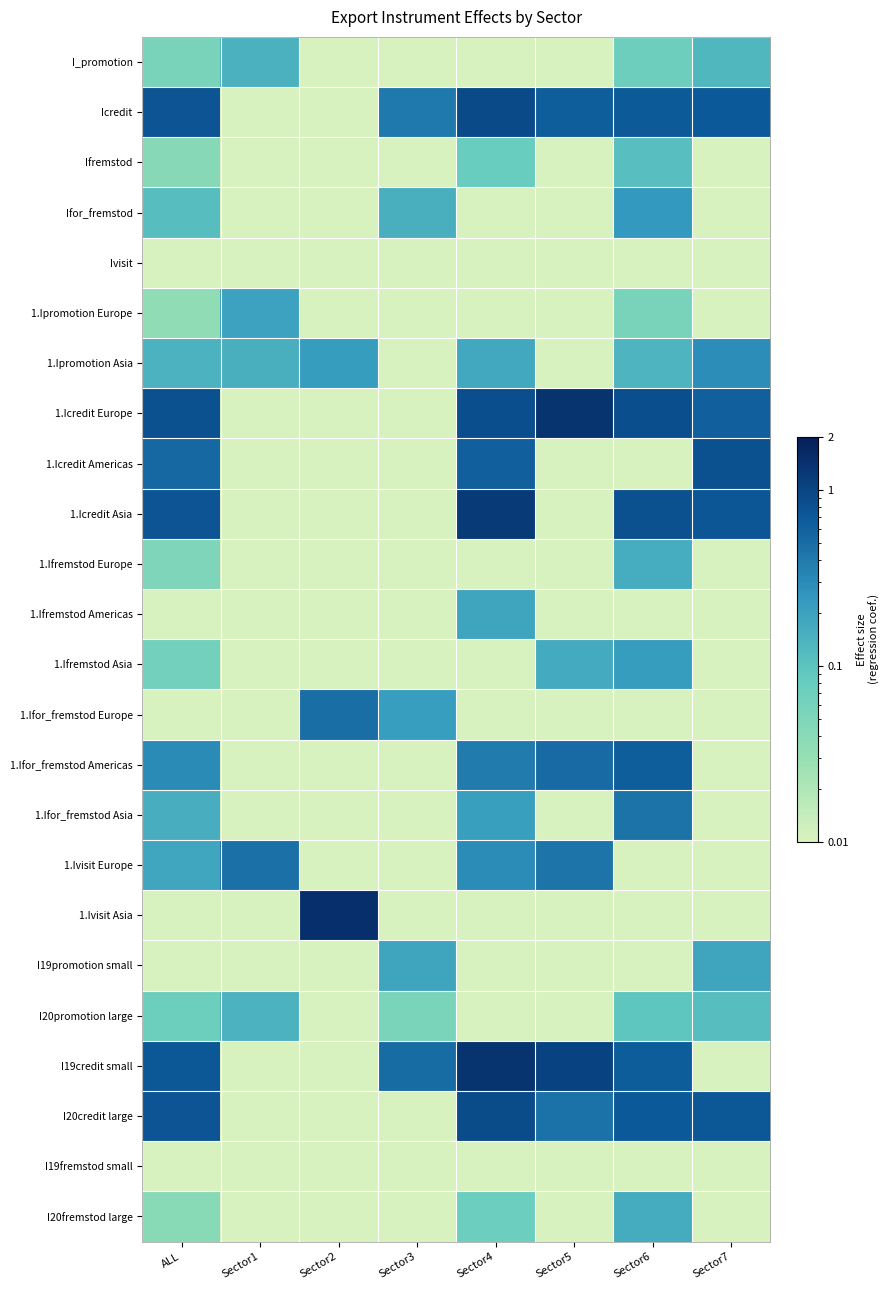

At which category does the chart reach its peak across all series?

Sector2